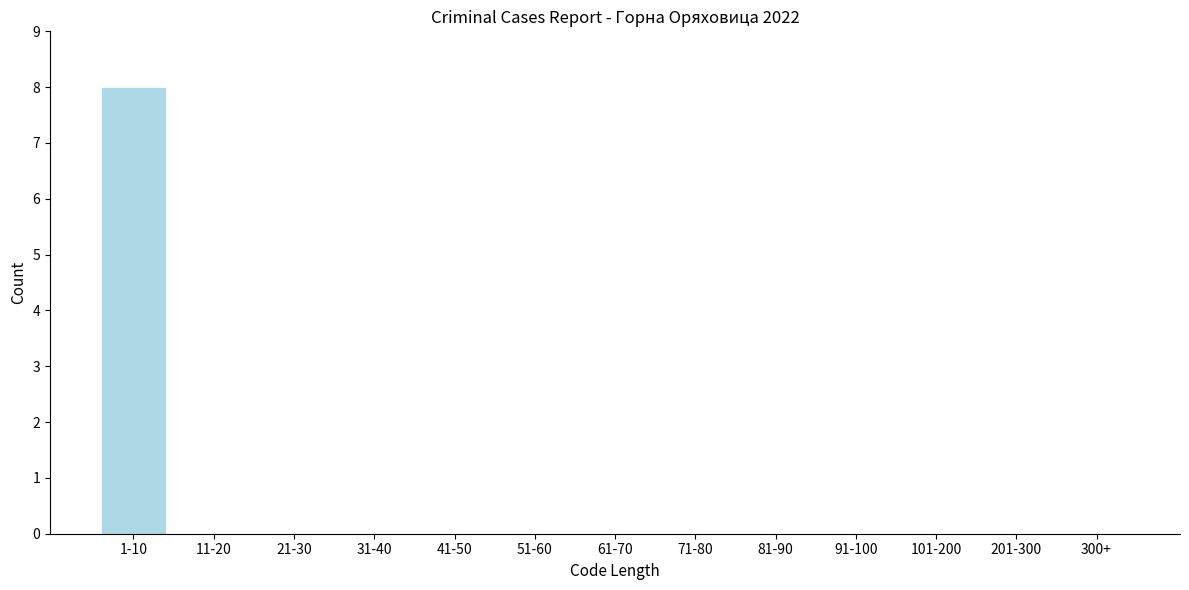

Reading left to right, extract all data points from this chart.

1-10=8	11-20=0	21-30=0	31-40=0	41-50=0	51-60=0	61-70=0	71-80=0	81-90=0	91-100=0	101-200=0	201-300=0	300+=0